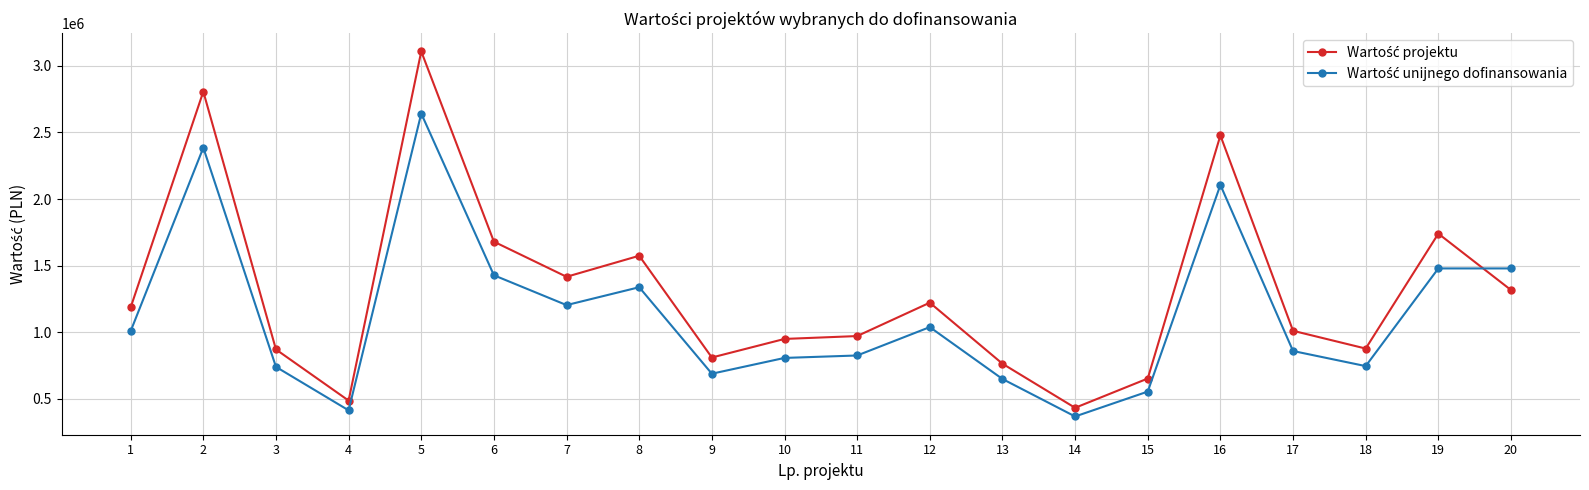

What is the total value across all series at 17?

1870812.1